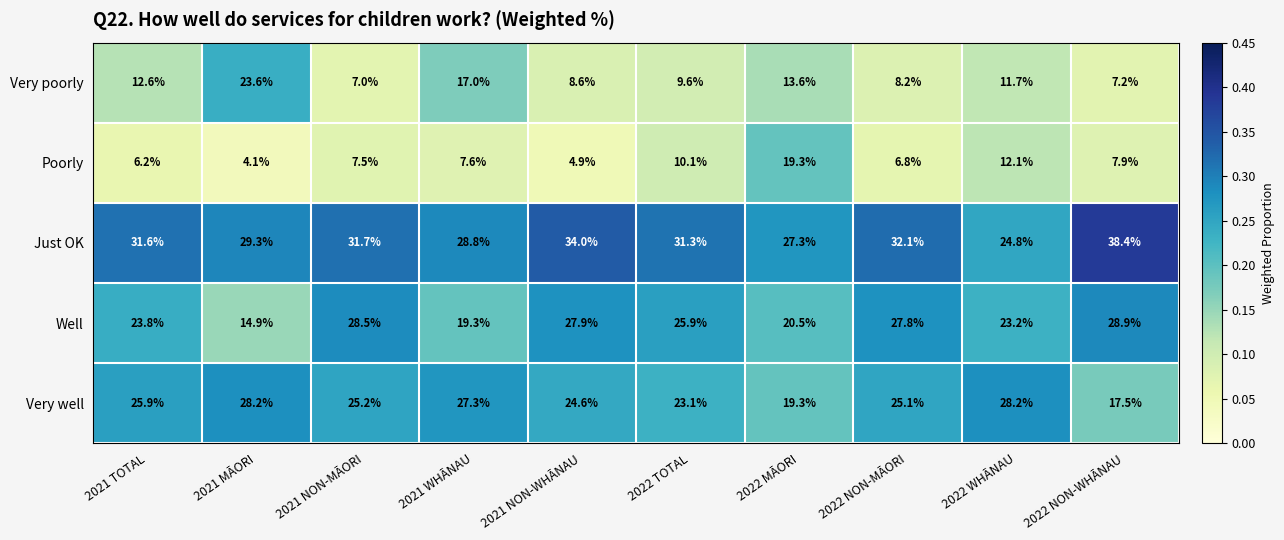

What is the lowest value of the Well series?

14.9